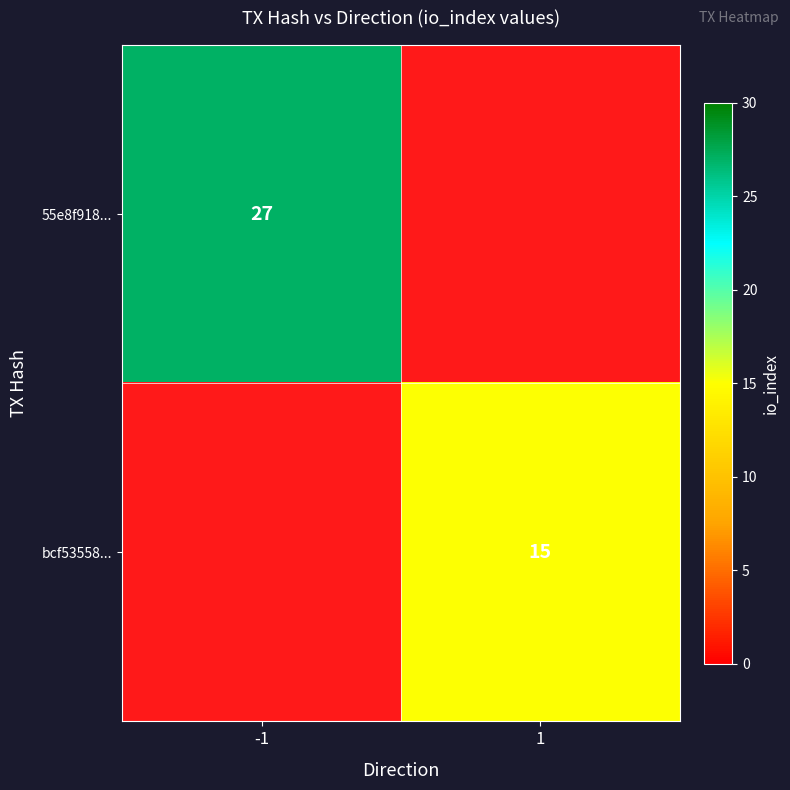

How many data points does each series have?

2